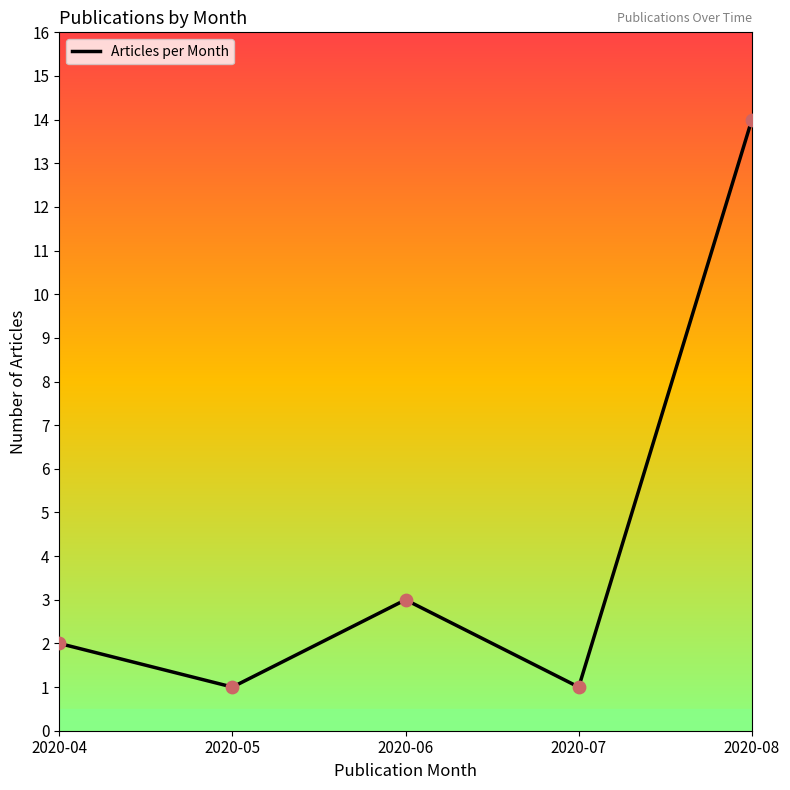

What is the change in value from 2020-04 to 2020-06?

+1